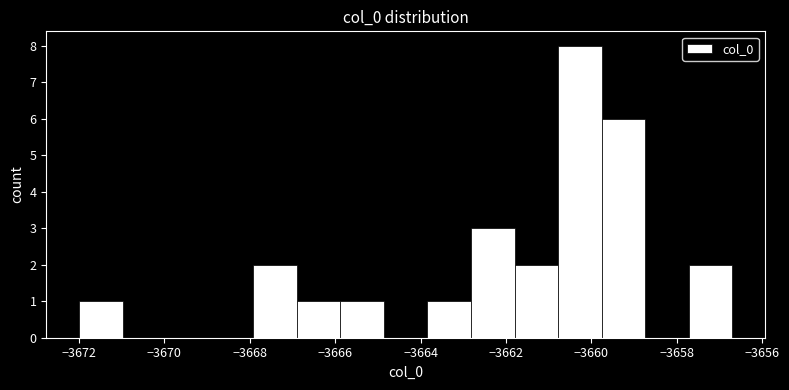

What is the height of the bar covering -3657.8 to -3656.6 on the x-axis? Neither the bar edges nor the heights are printed on the chart, so give them approximately, as read against the axes.

2